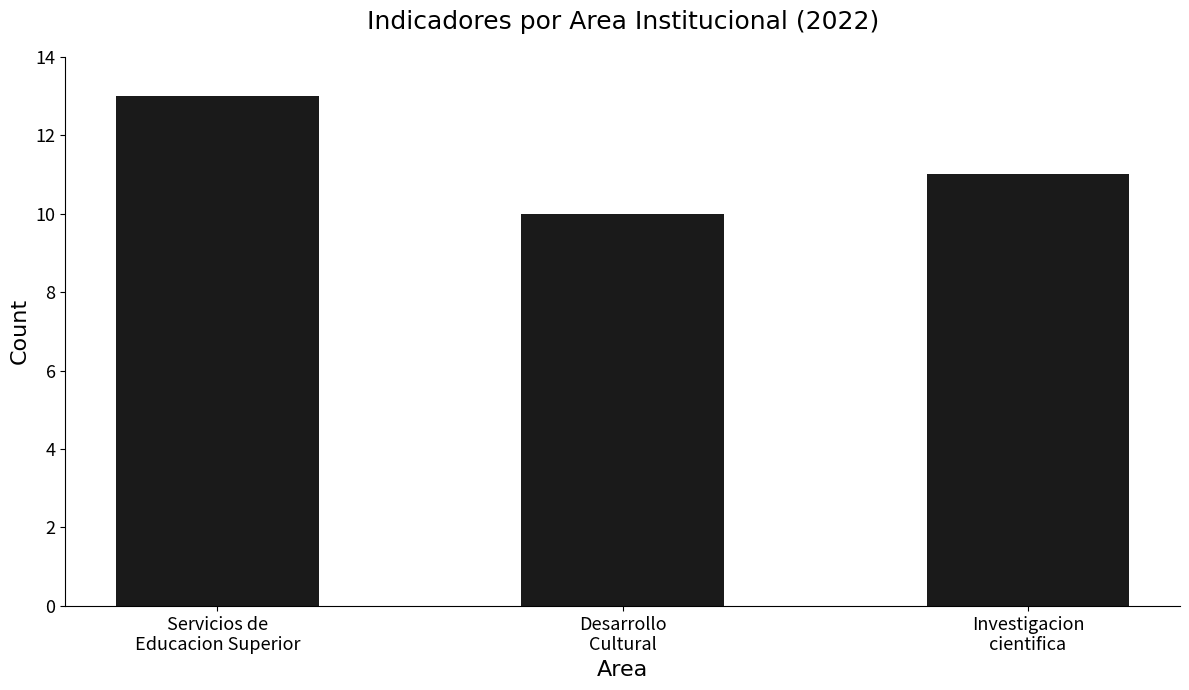

Rank the categories by value from lowest to highest.

Desarrollo
Cultural, Investigacion
cientifica, Servicios de
Educacion Superior